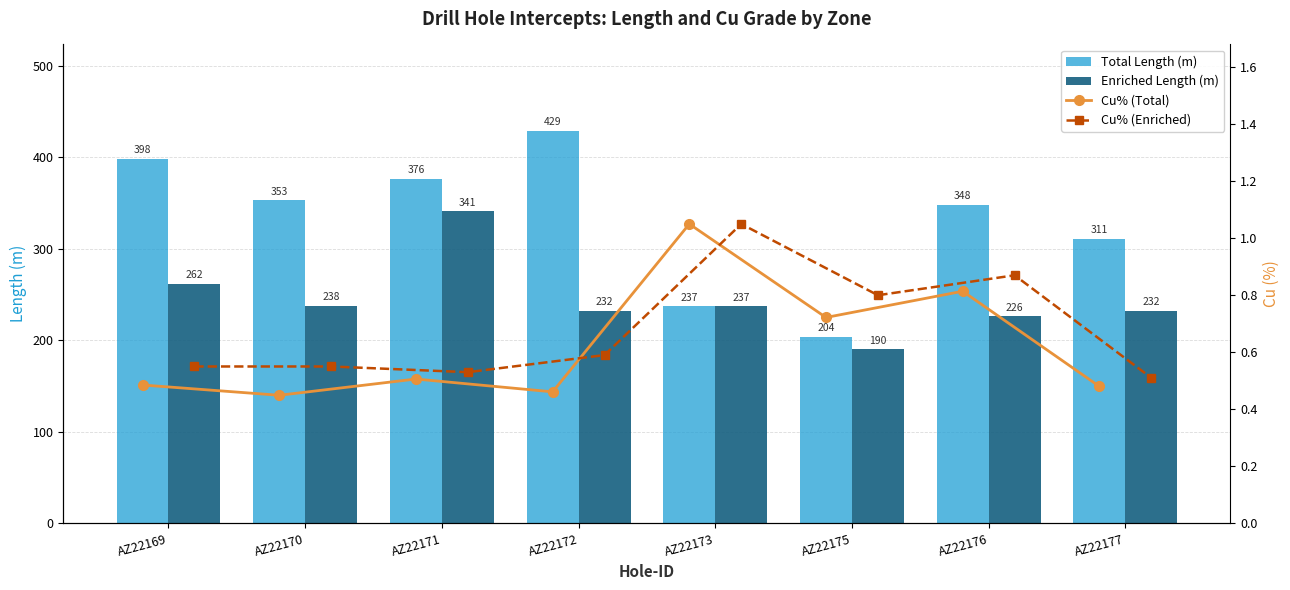

The Total Length (m) series shows 204.0 at AZ22175. True or false?

True